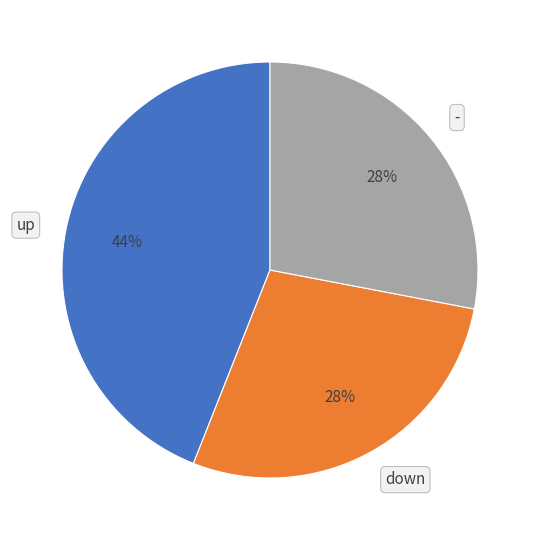

Does - represent more than half of the total?

No